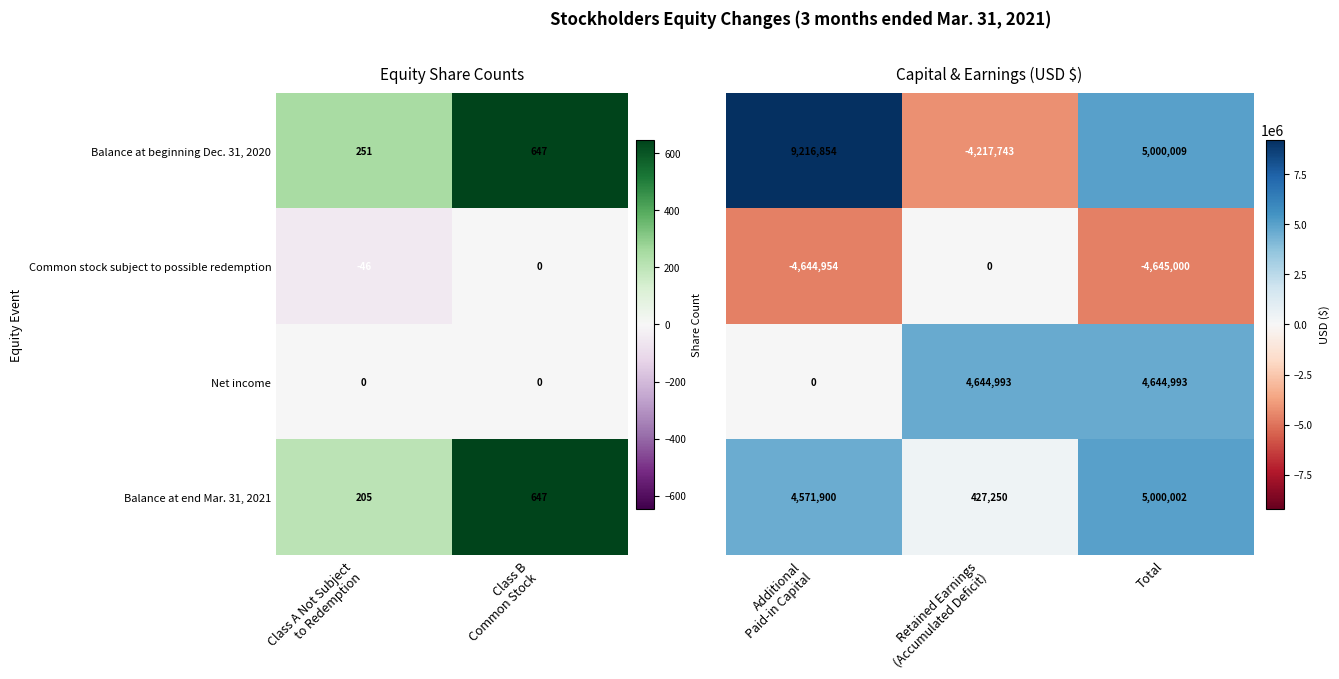

What is the average value of the Common stock subject to possible redemption series?

-23